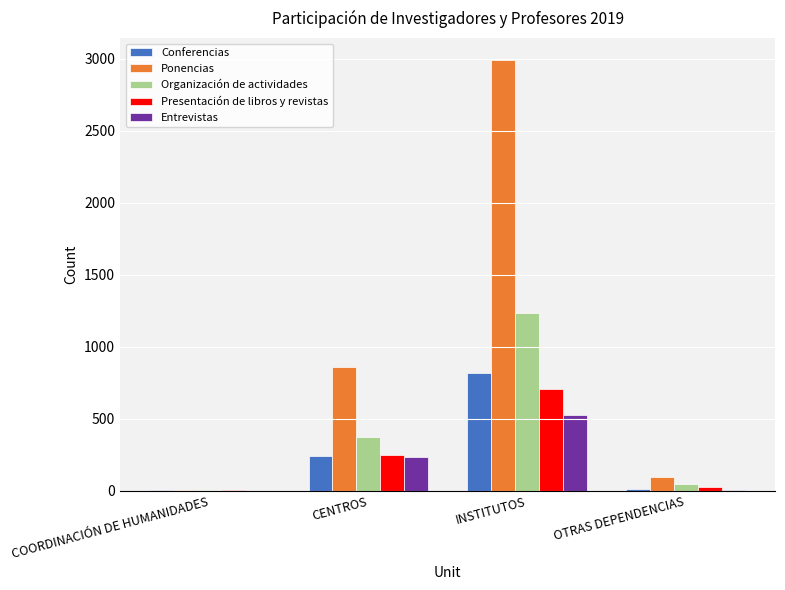

The Entrevistas series shows 526 at INSTITUTOS. True or false?

True